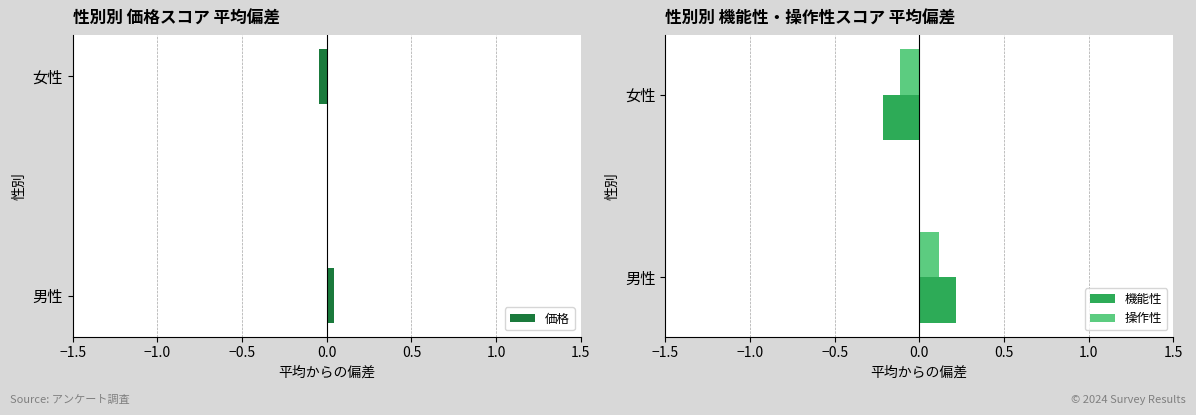

At which label does 操作性 reach its peak?

男性